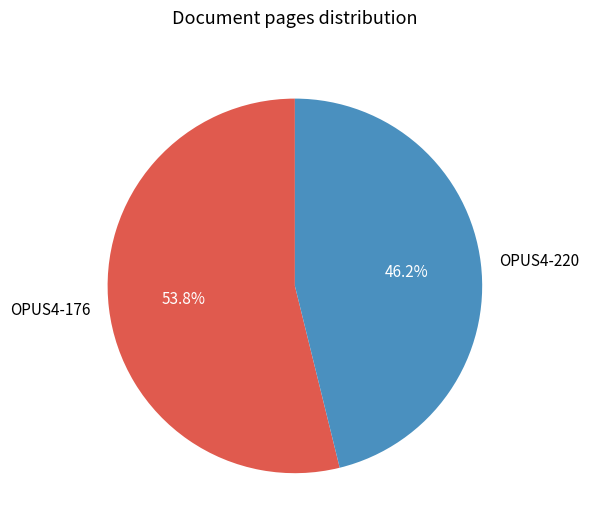

The OPUS4-176 slice represents 54% of the pie. True or false?

True